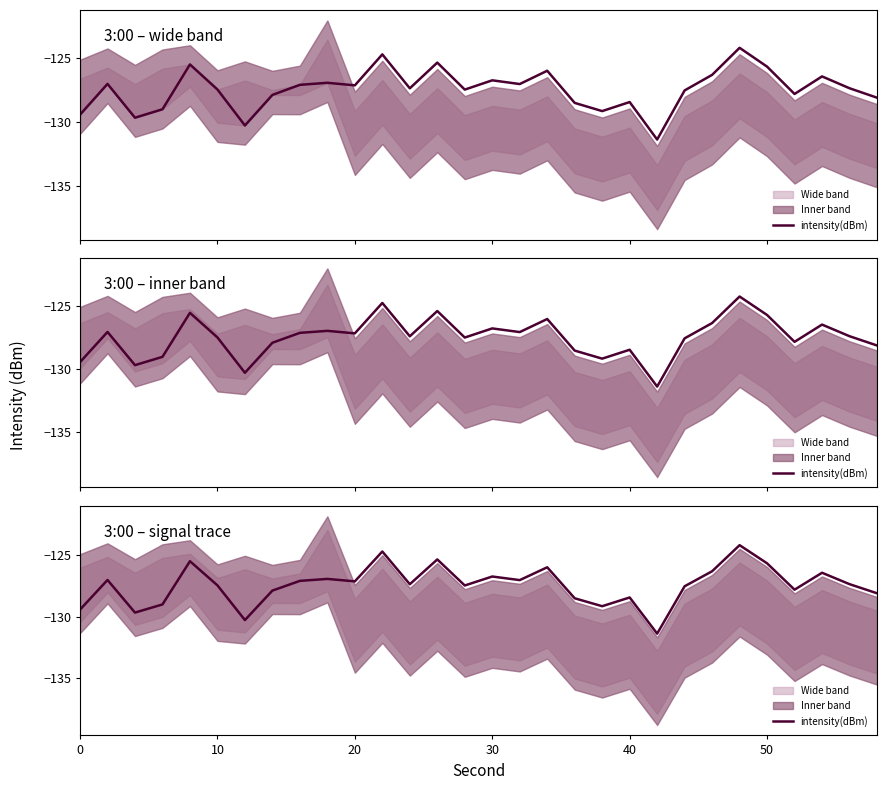

How many interior local valleys (lower than both neighbors) does the data have?

9